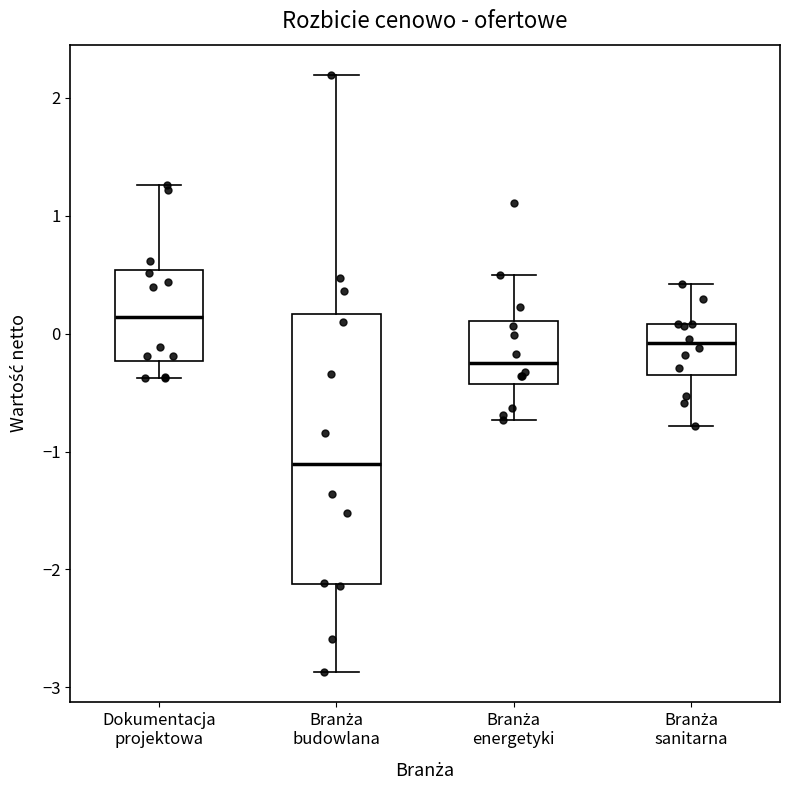

Reading left to right, read every box against the y-axis: the position of its median line, the range the box covers, and the ends of its whiskers. The values are not printed on the chart, so give them approximately, as read against the axis.

Dokumentacja projektowa: median 0.1, box -0.2 to 0.5, whiskers -0.4 to 1.3
Branża budowlana: median -1.1, box -2.1 to 0.2, whiskers -2.9 to 2.2
Branża energetyki: median -0.3, box -0.4 to 0.1, whiskers -0.7 to 0.5
Branża sanitarna: median -0.1, box -0.3 to 0.1, whiskers -0.8 to 0.4